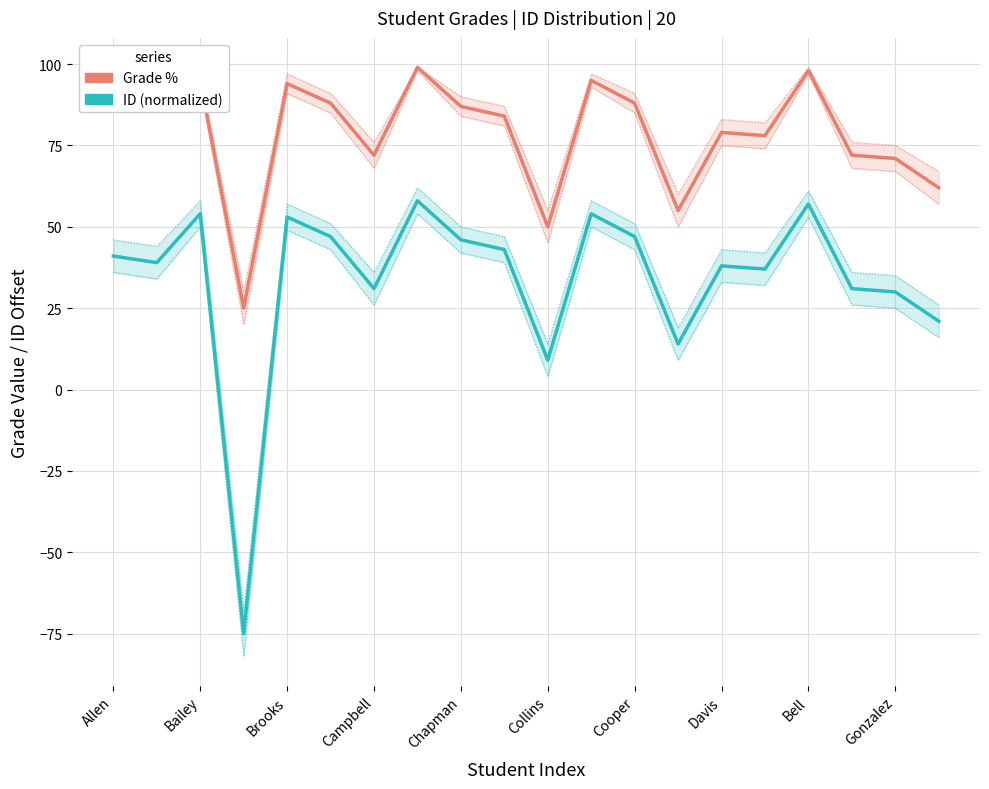

True or false: ID (normalized) has more than 1 interior local peaks.

True